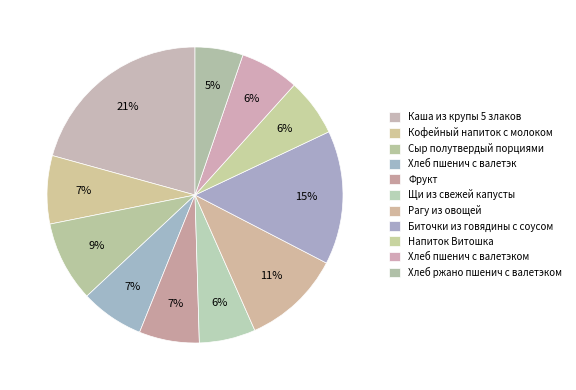

Which slice is the smallest?

Хлеб ржано пшенич с валетэком